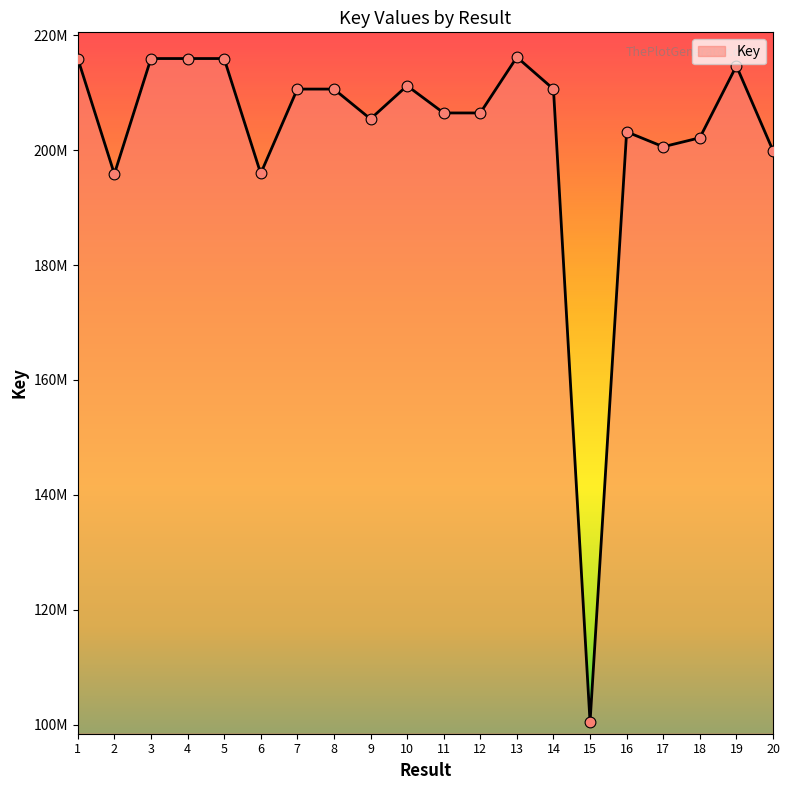

What is the change in value from 2 to 11?

+10630080